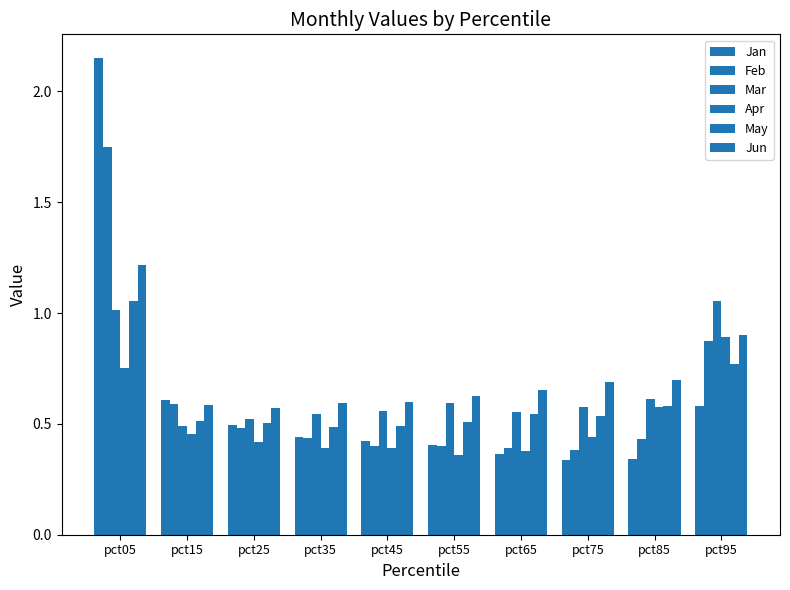

List the labels in order of May value, smallest first.

pct35, pct45, pct25, pct55, pct15, pct75, pct65, pct85, pct95, pct05